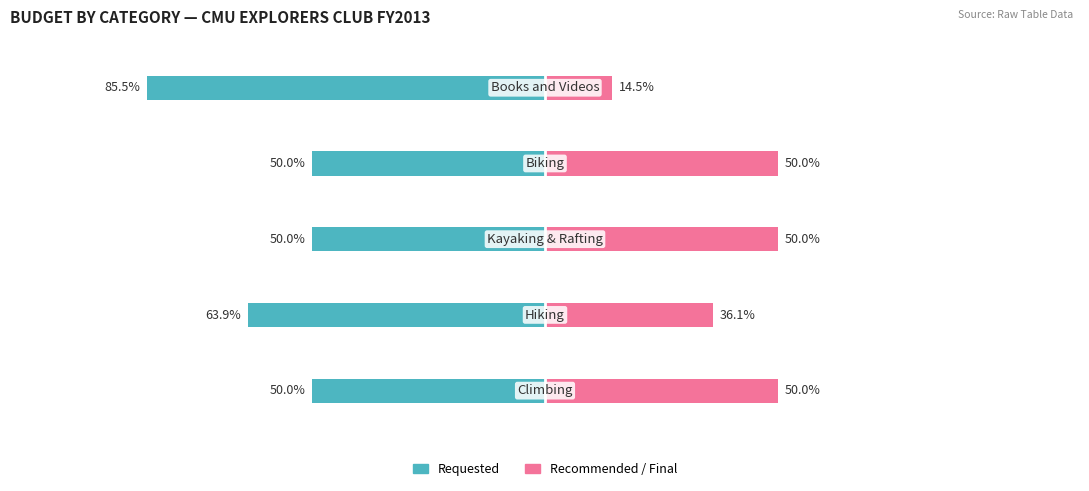

Reading right to left, what are all the values shown in this chart?

Requested: -85.5	-50.0	-50.0	-63.9	-50.0
Recommended: 14.5	50.0	50.0	36.1	50.0